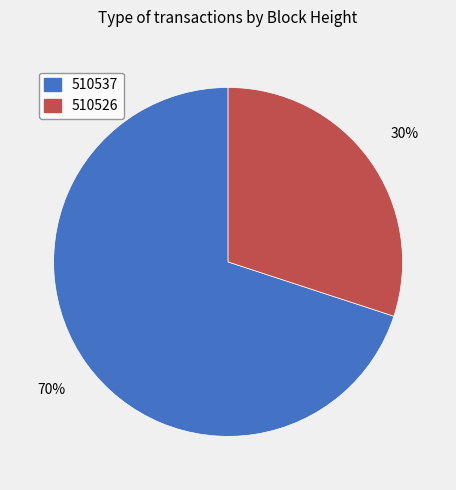

Between 510537 and 510526, which is larger?

510537